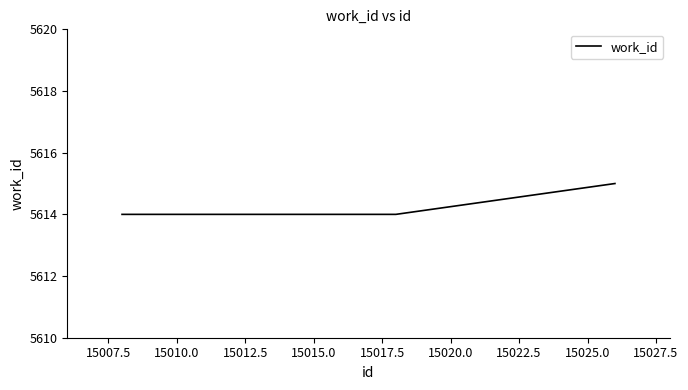

What is the maximum value shown in the chart?

5615